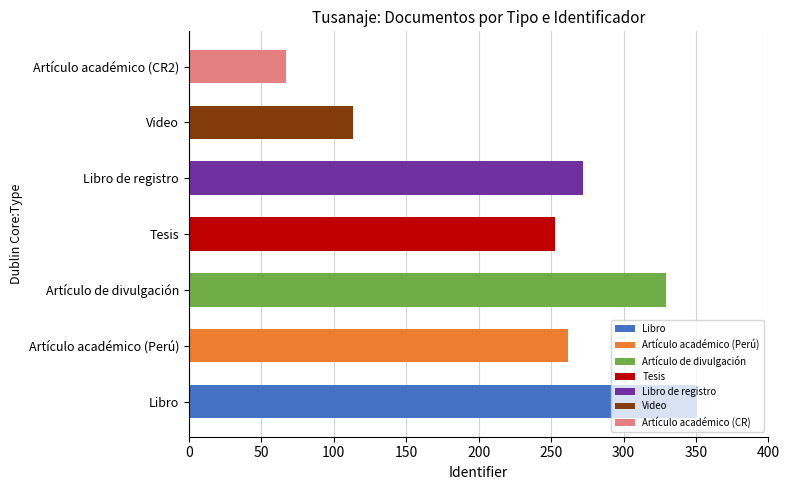

Rank the categories by value from highest to lowest.

Libro, Artículo de divulgación, Libro de registro, Artículo académico (Perú), Tesis, Video, Artículo académico (CR2)